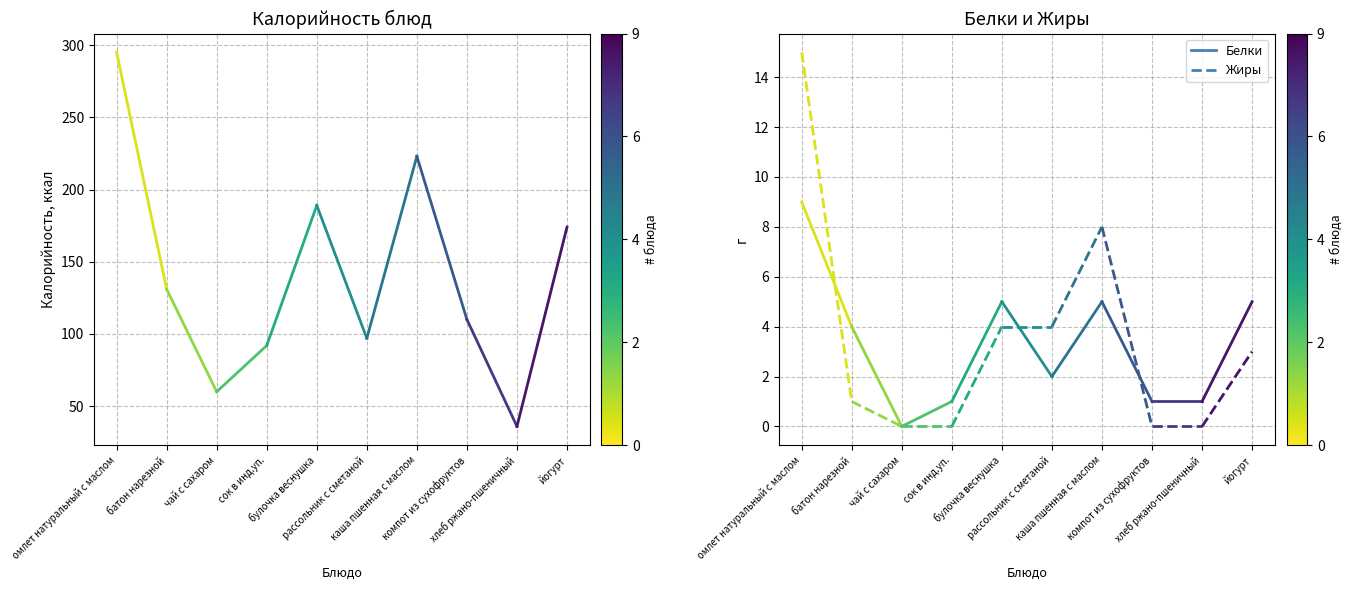

What is the sum of the values at чай с сахаром and йогурт?

234